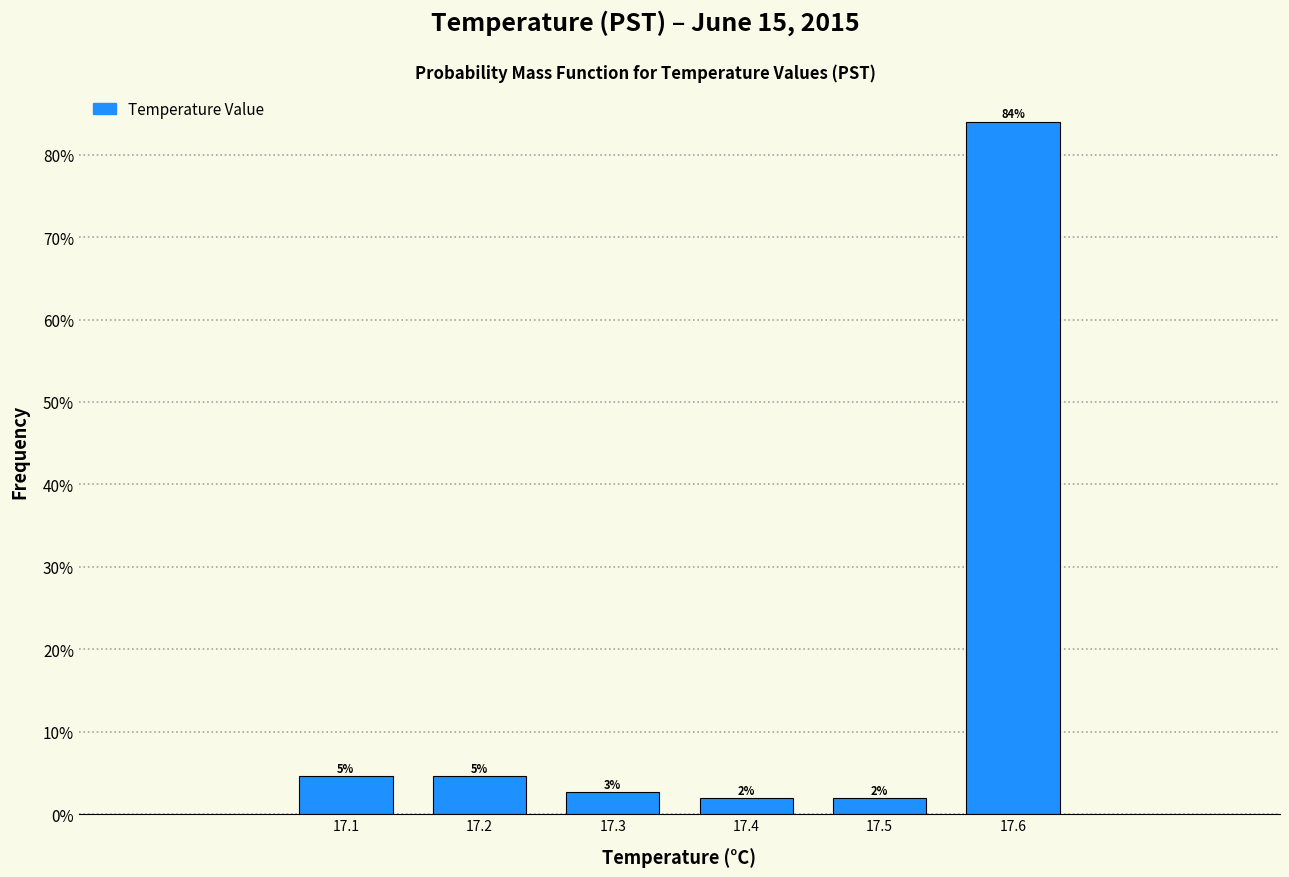

Over which range of the x-axis is the bar tallest?

17.55 to 17.65